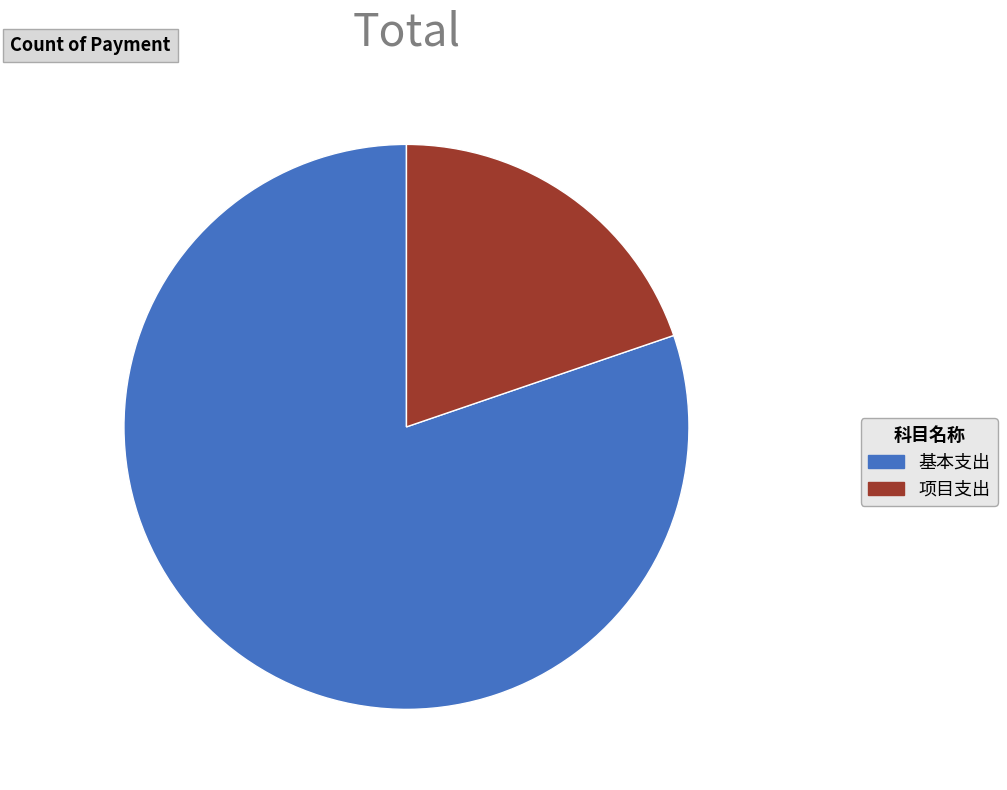

Is there a majority slice in this chart?

Yes